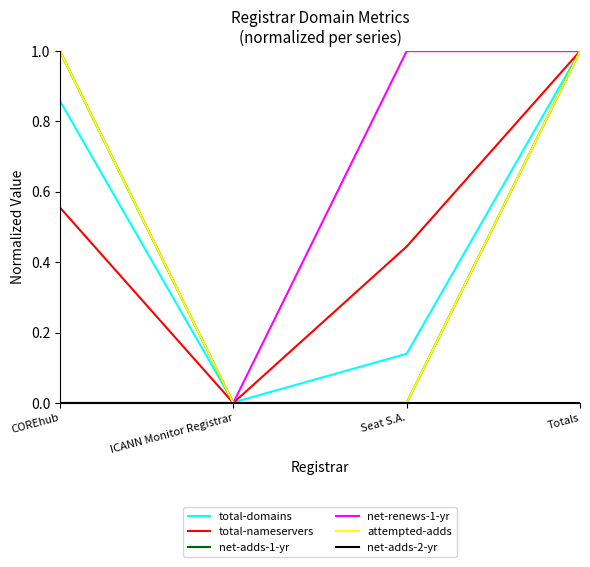

Does the chart display data point markers on the line(s)?

No